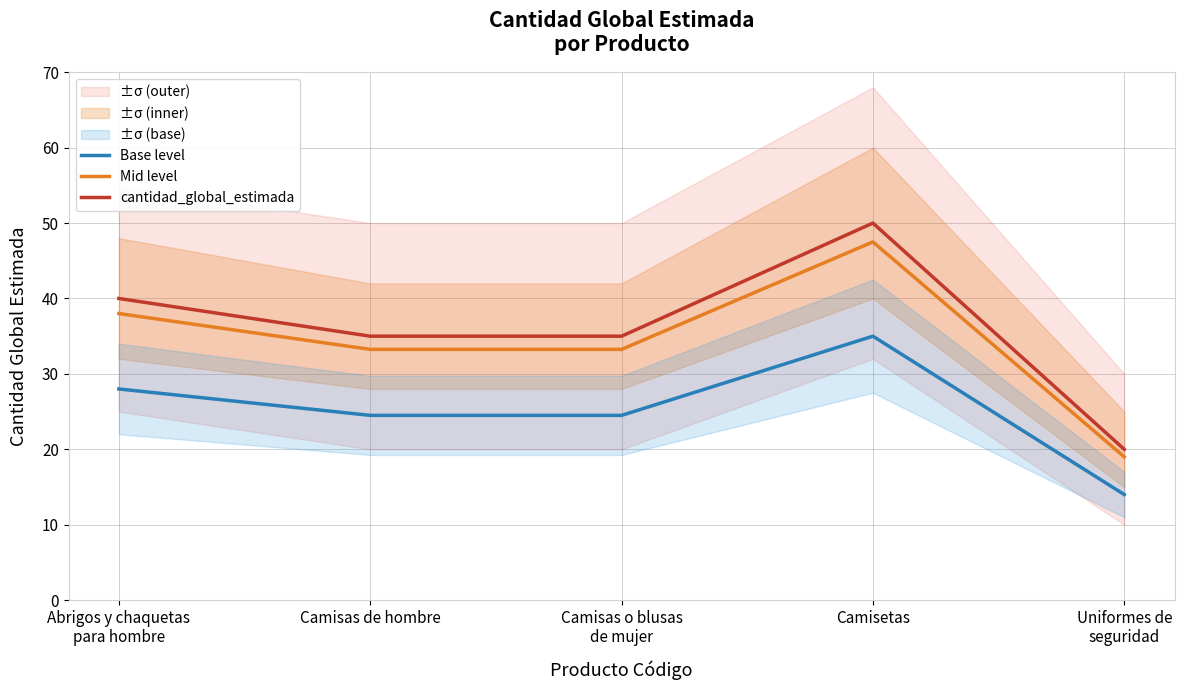

What is the label of the 4th point from the right?

Camisas de hombre